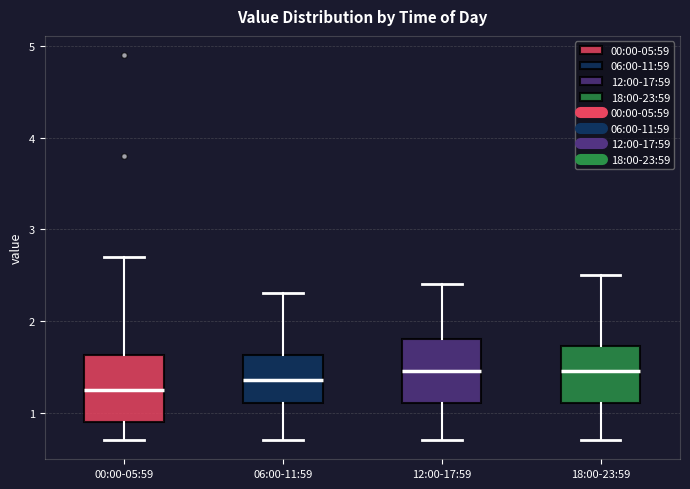

Where does the median line of the box for 18:00-23:59 sit on the y-axis? The values are not printed on the chart, so give them approximately, as read against the axis.

1.5